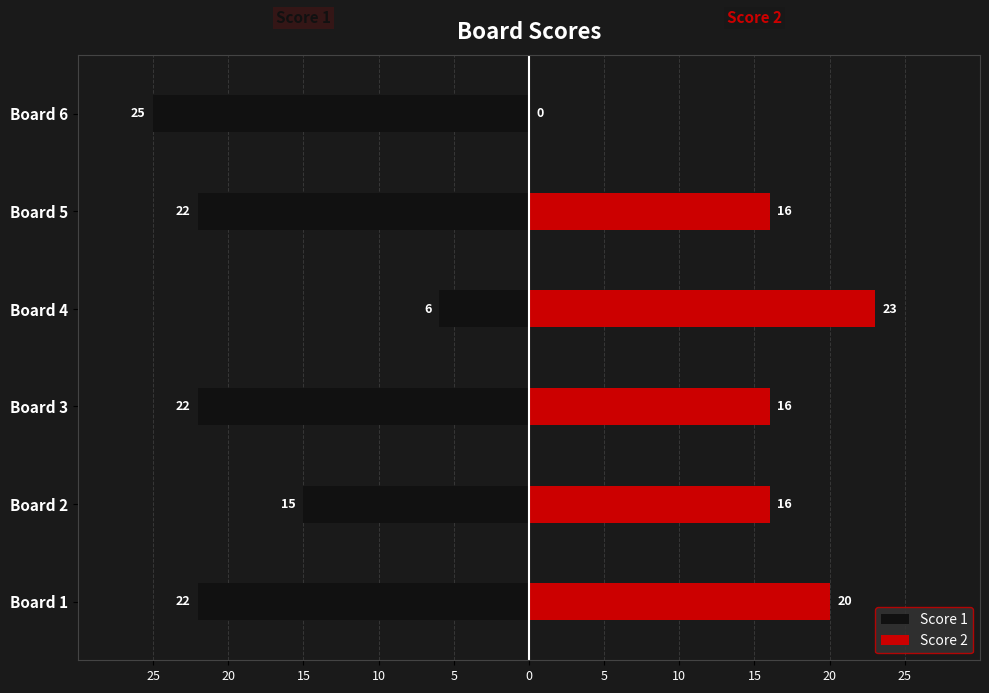

What is the average value of the Score 2 series?

15